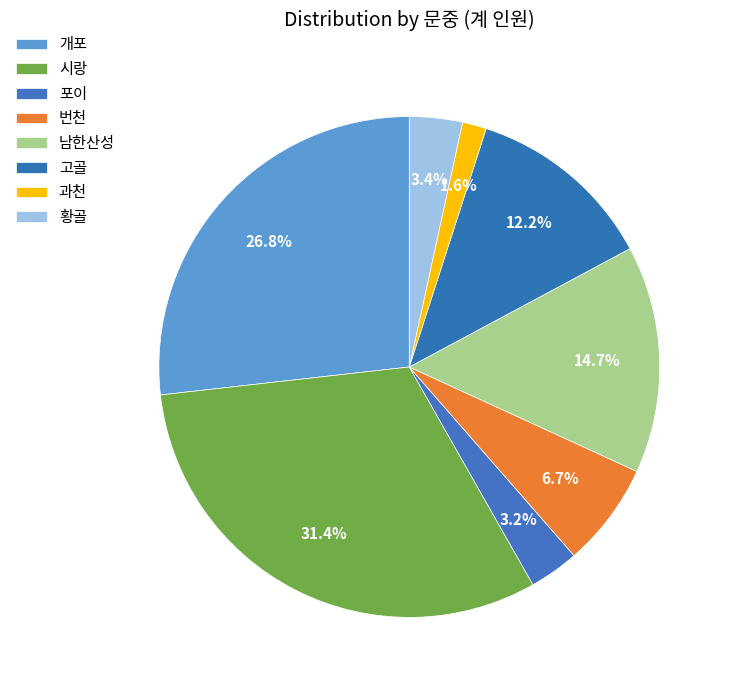

Is it true that 황골 is 13% of the pie?

False